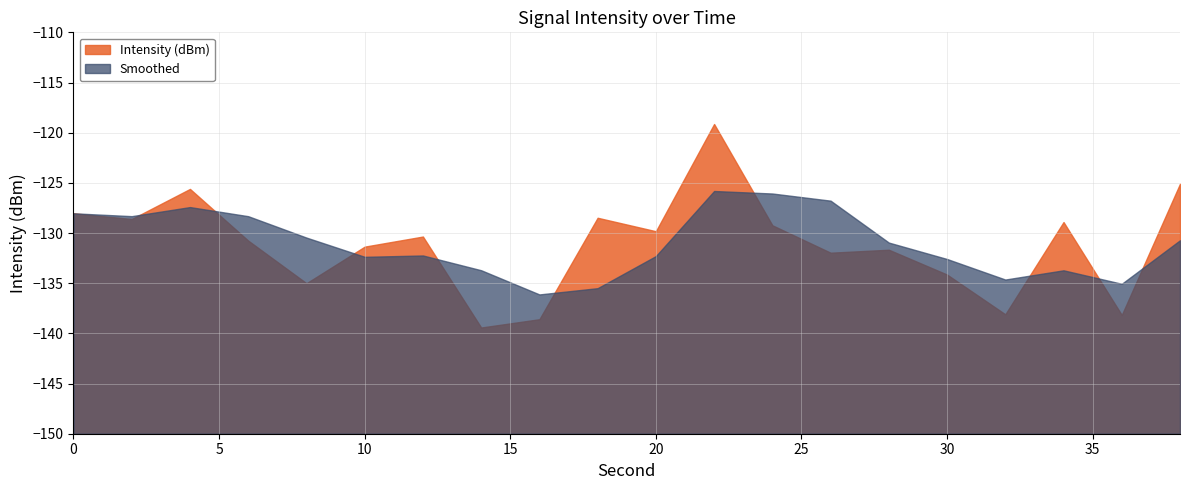

What are all the series names shown in the legend?

Intensity (dBm), Smoothed